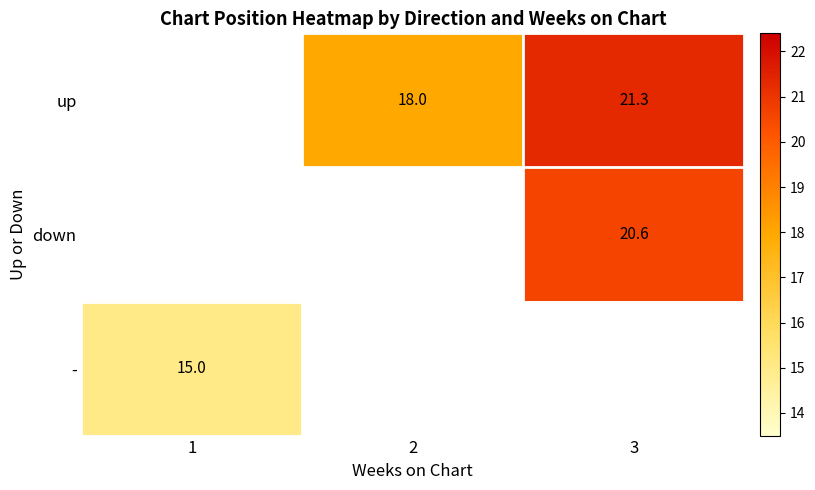

What is the smallest value displayed?

15.0